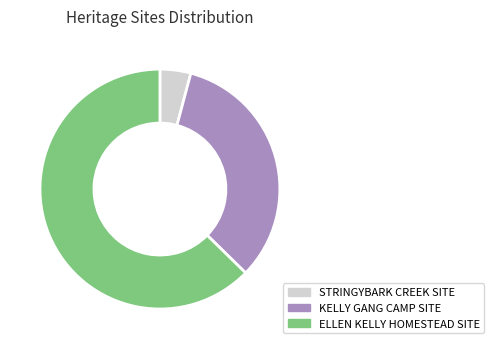

What is the ratio of the value at KELLY GANG CAMP SITE to the value at STRINGYBARK CREEK SITE?

8.0